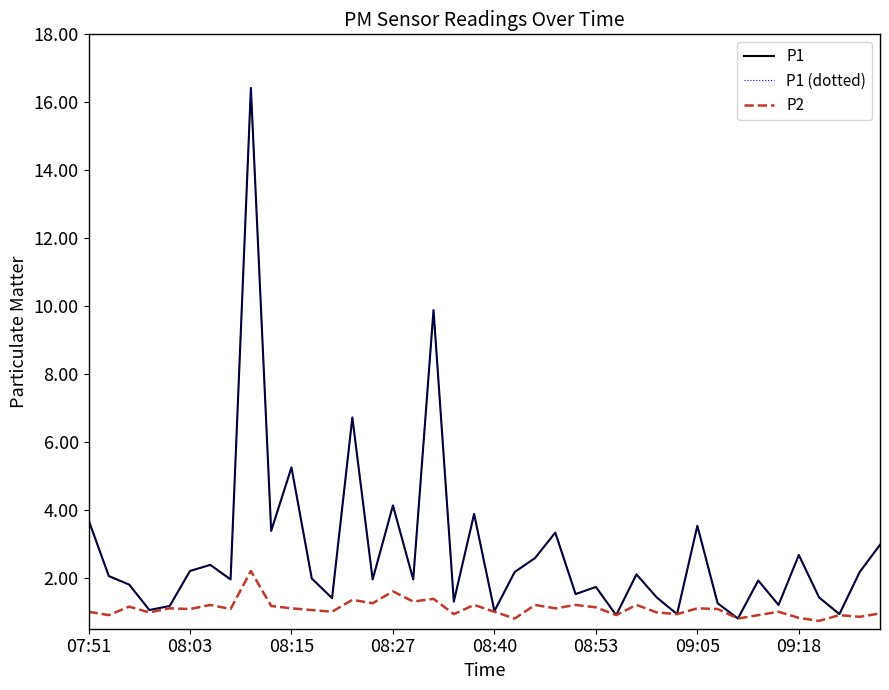

Which series has the largest total across all categories?

P1